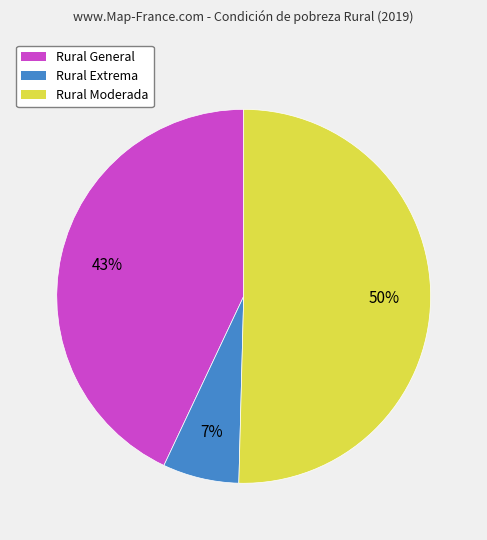

To the nearest percent, what is the combined percentage of Rural Moderada and Rural Extrema?

57%